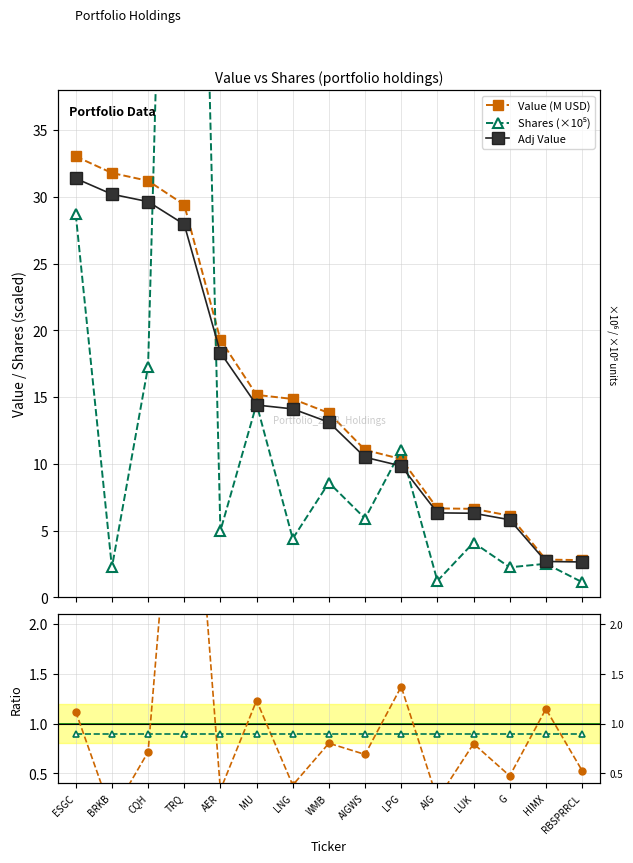

The value of Shares (×10⁵) at LUK is 4.1. True or false?

True